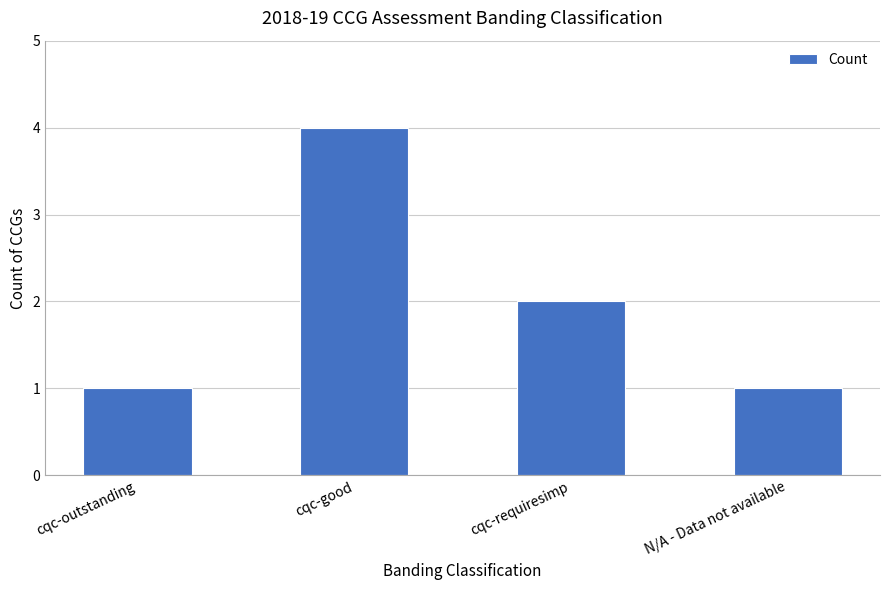

What is the change in value from cqc-good to cqc-requiresimp?

-2